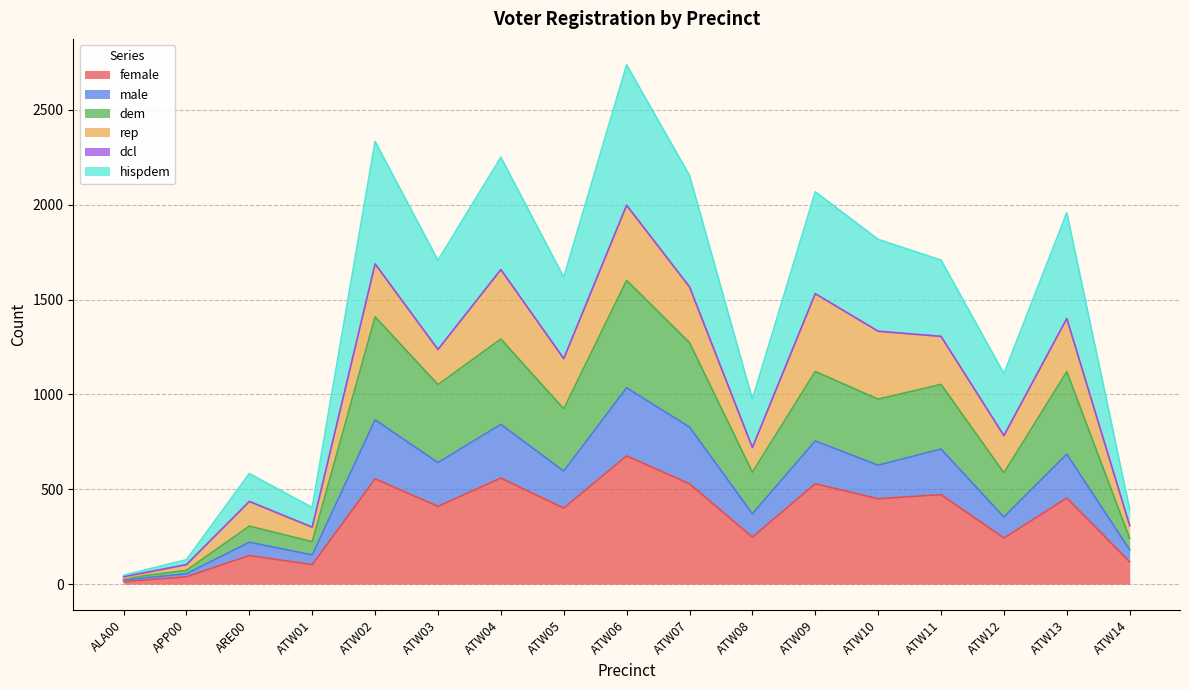

At which category is the sum across all series the highest?

ATW06